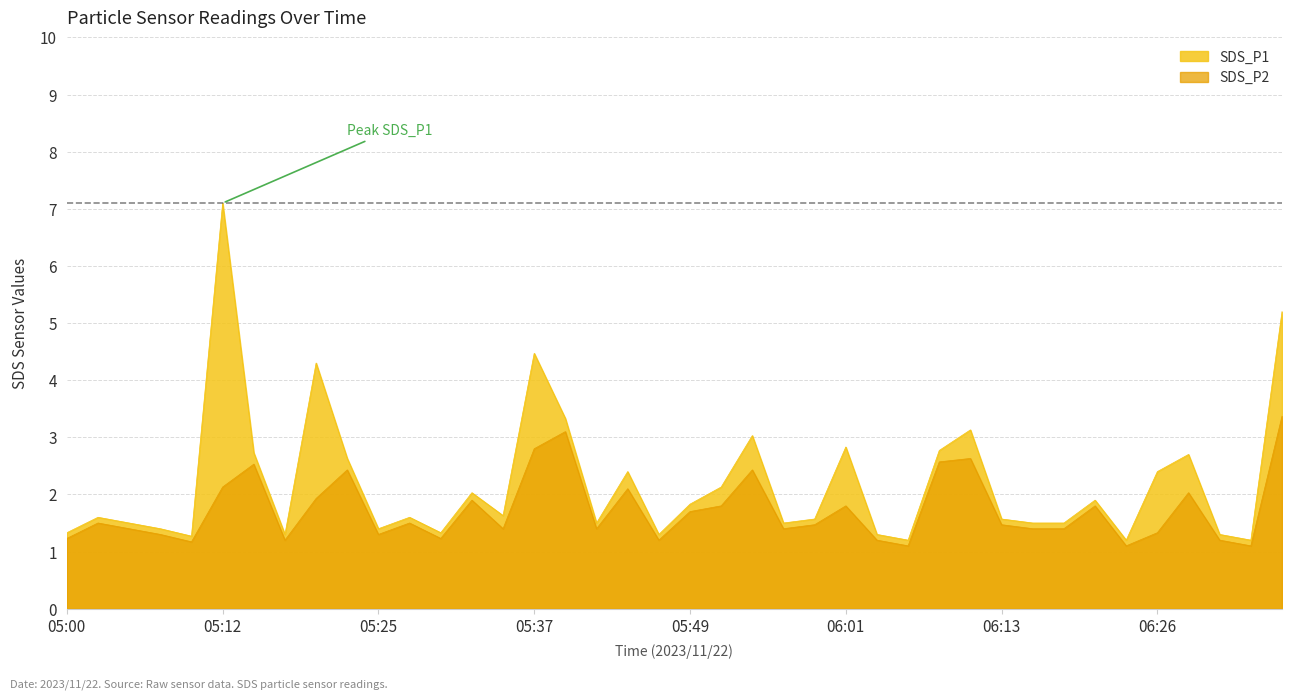

Which has a higher value, 06:03 or 05:34?

05:34